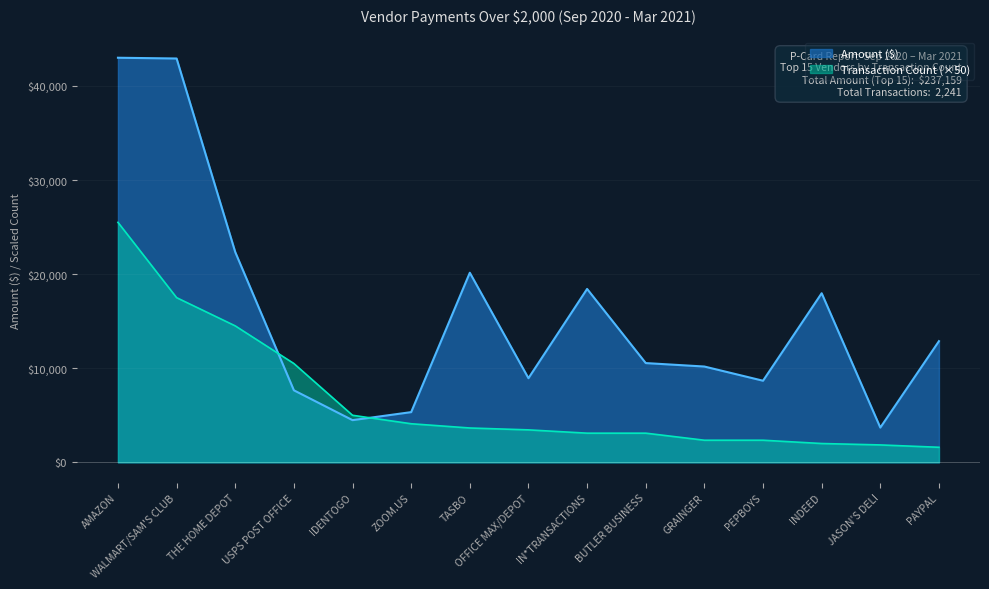

Read the Transaction Count value at GRAINGER.

2350.0